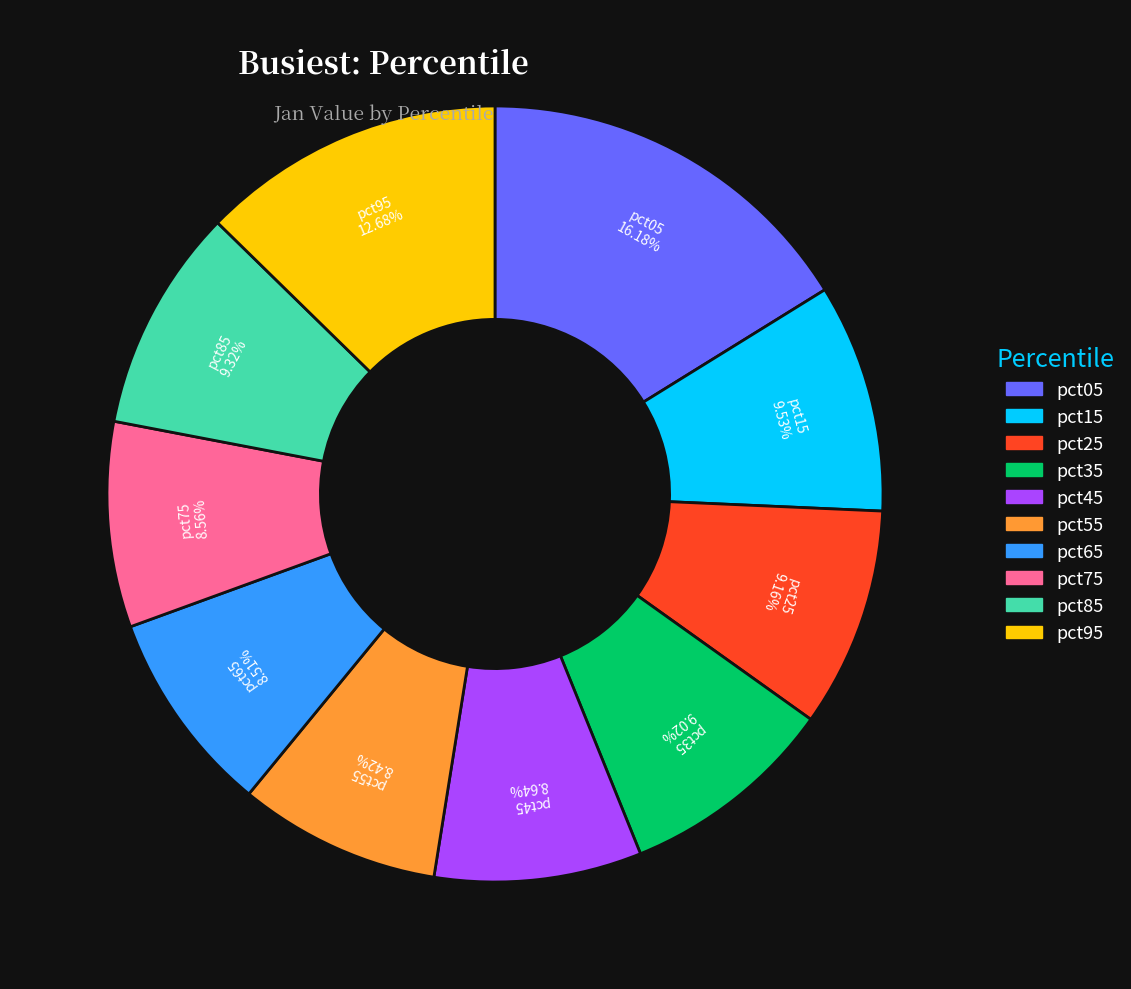

To the nearest percent, what portion does pct85 represent?

9%